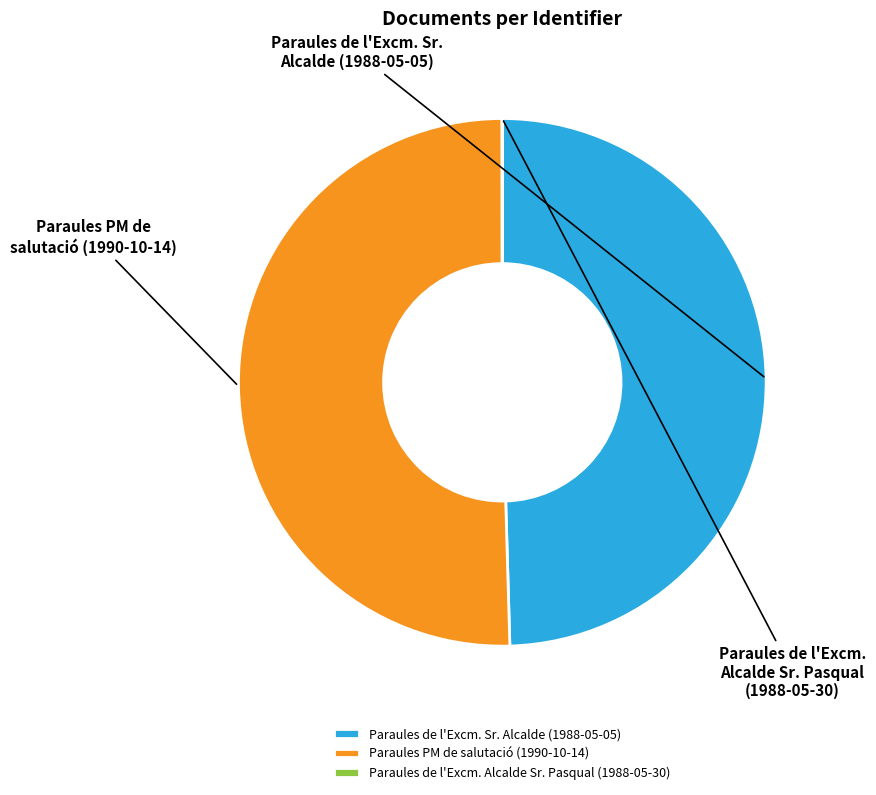

Rank the categories by value from highest to lowest.

Paraules PM de salutació a les dones (1990-10-14), Paraules de l’Excm. Sr. Alcalde (1988-05-05), Paraules de l’Excm. Alcalde Sr. Pasqual (1988-05-30)